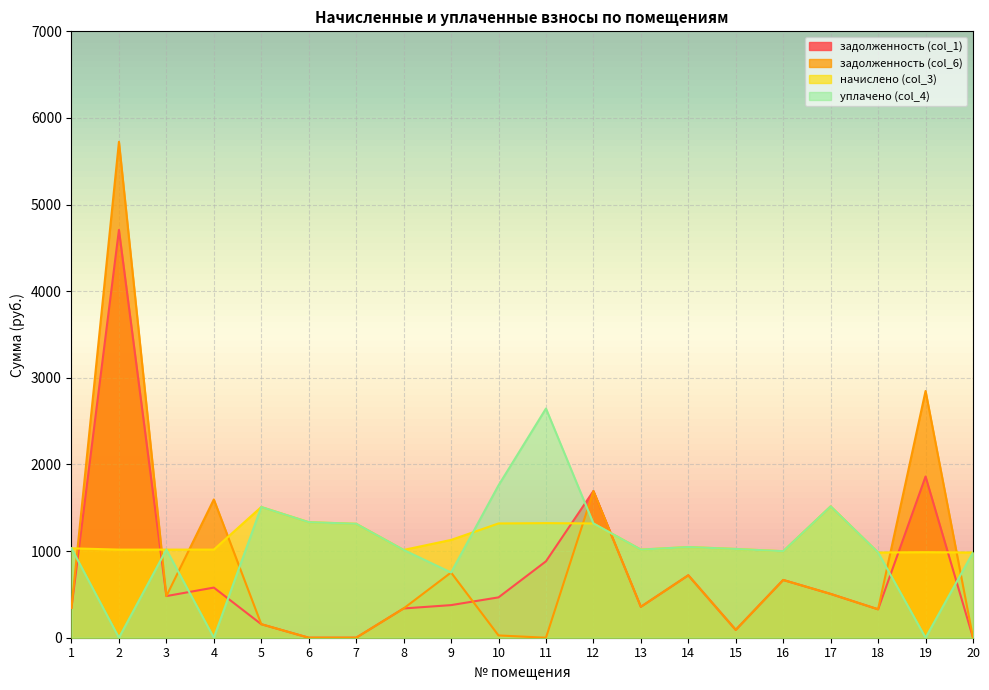

What is the spread (max minus min) of values at 2?

5724.6